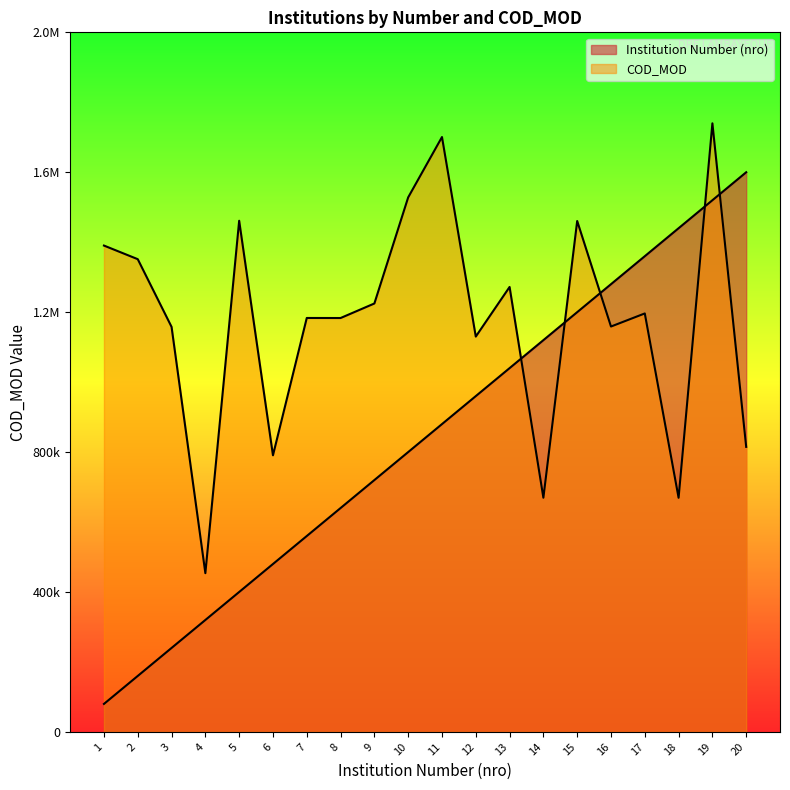

Is it true that COD_MOD equals 744131 at 4?

False